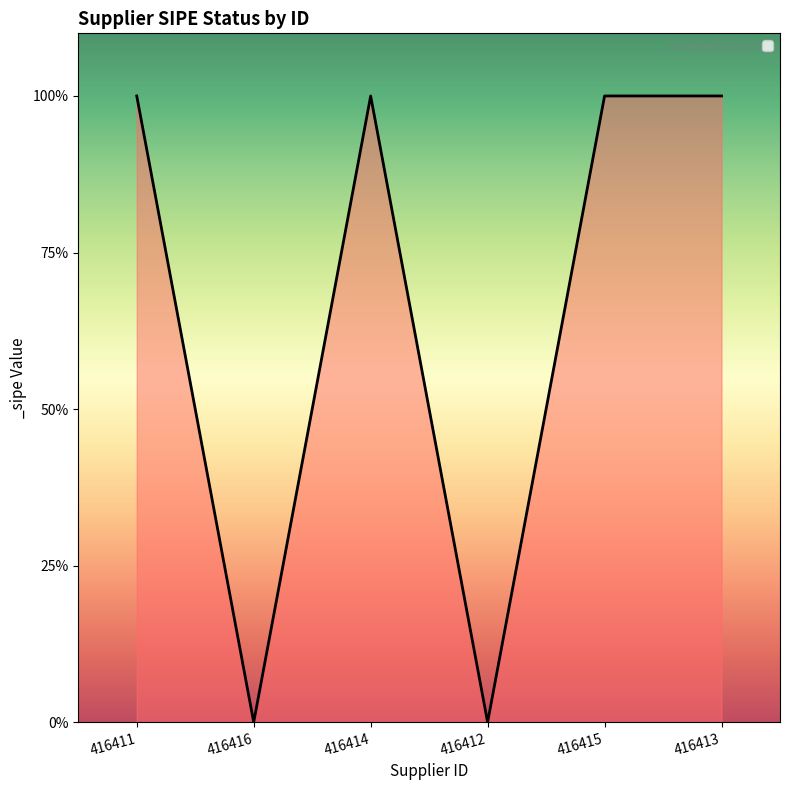

Does the chart display data point markers on the line(s)?

No